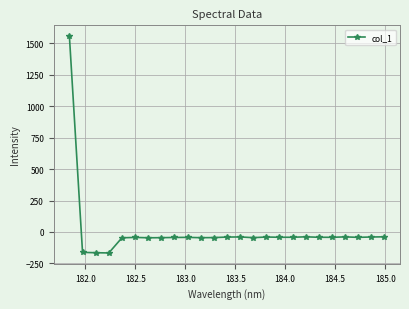

True or false: there are more than 0 points higher than both neighbors.

True